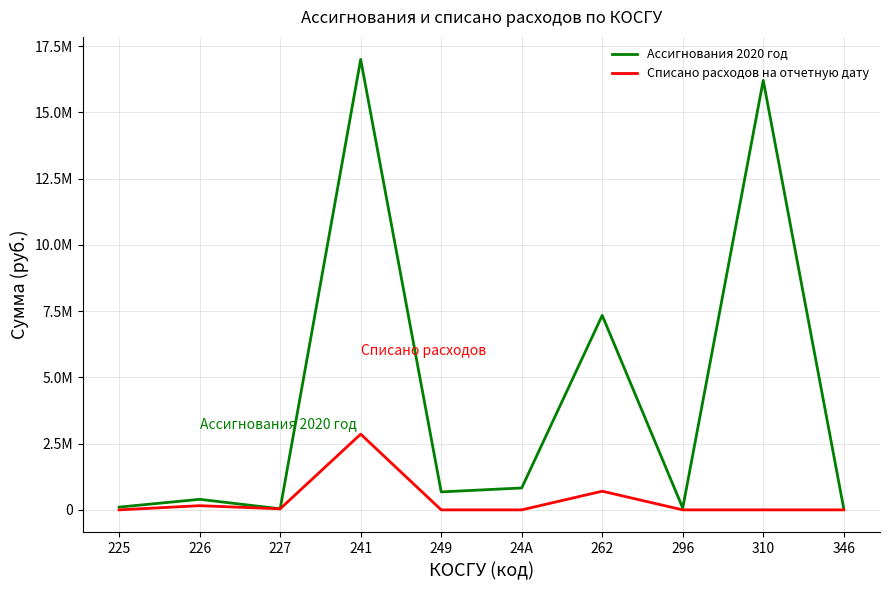

What are all the series names shown in the legend?

Ассигнования 2020 год, Списано расходов на отчетную дату